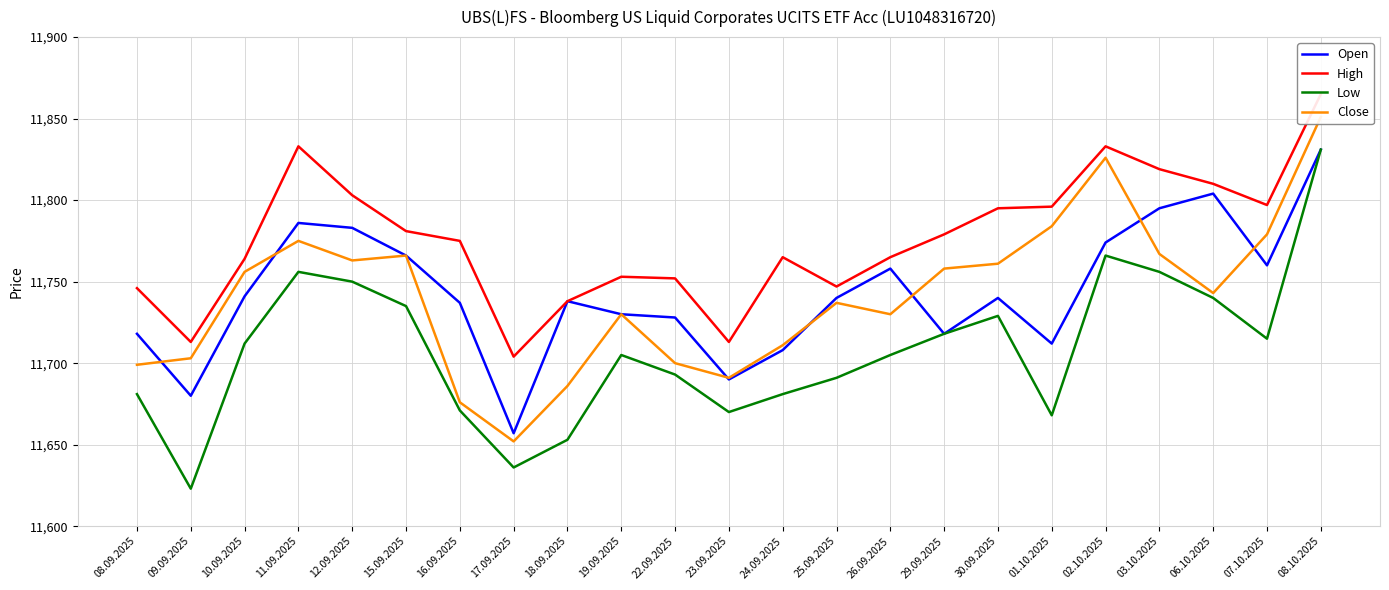

True or false: High and Open intersect in this chart.

False